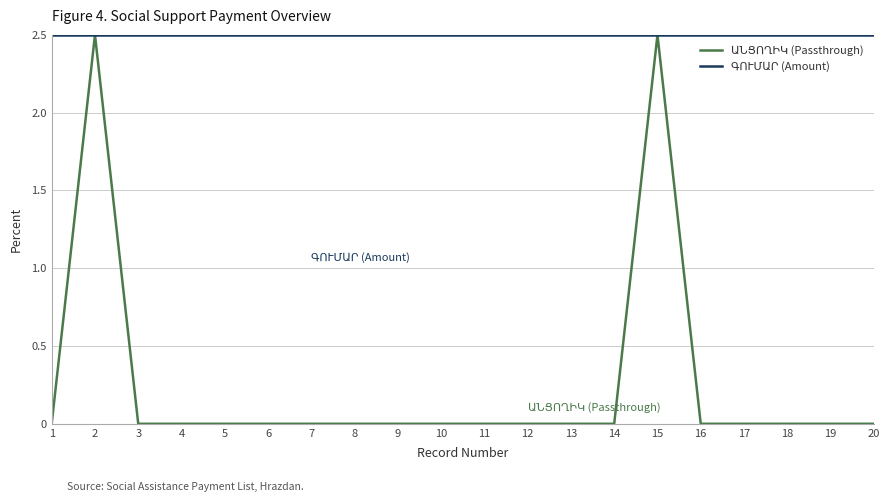

What is the difference between the highest and lowest values at 12?

2.5